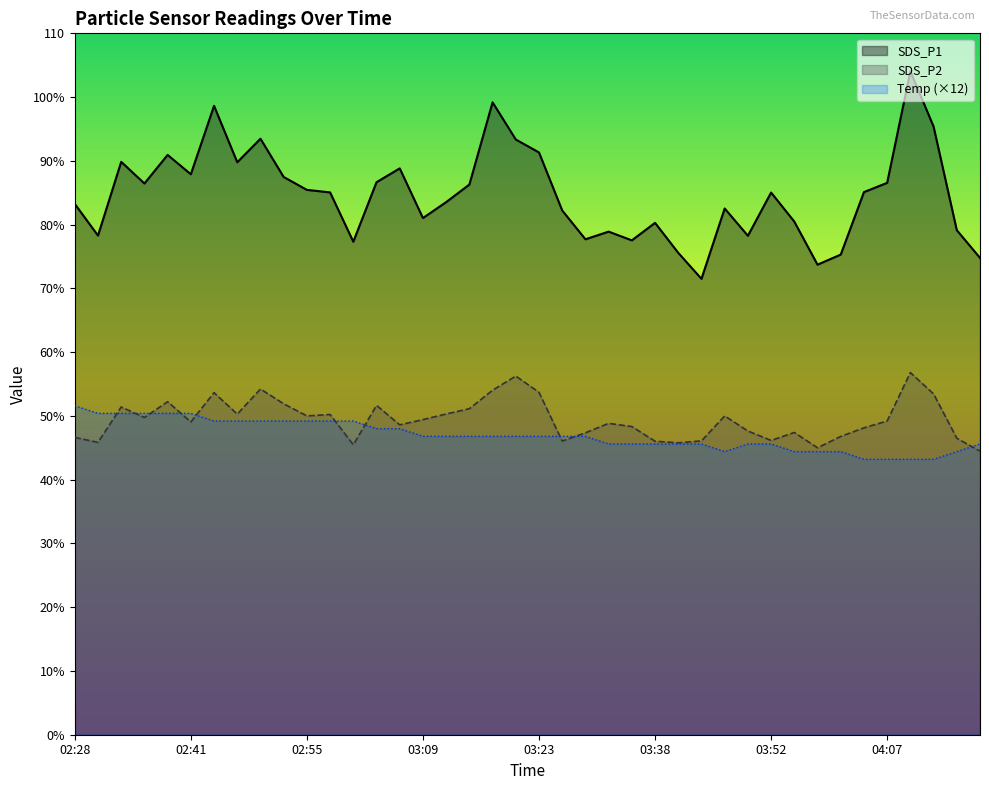

Does the chart display data point markers on the line(s)?

No